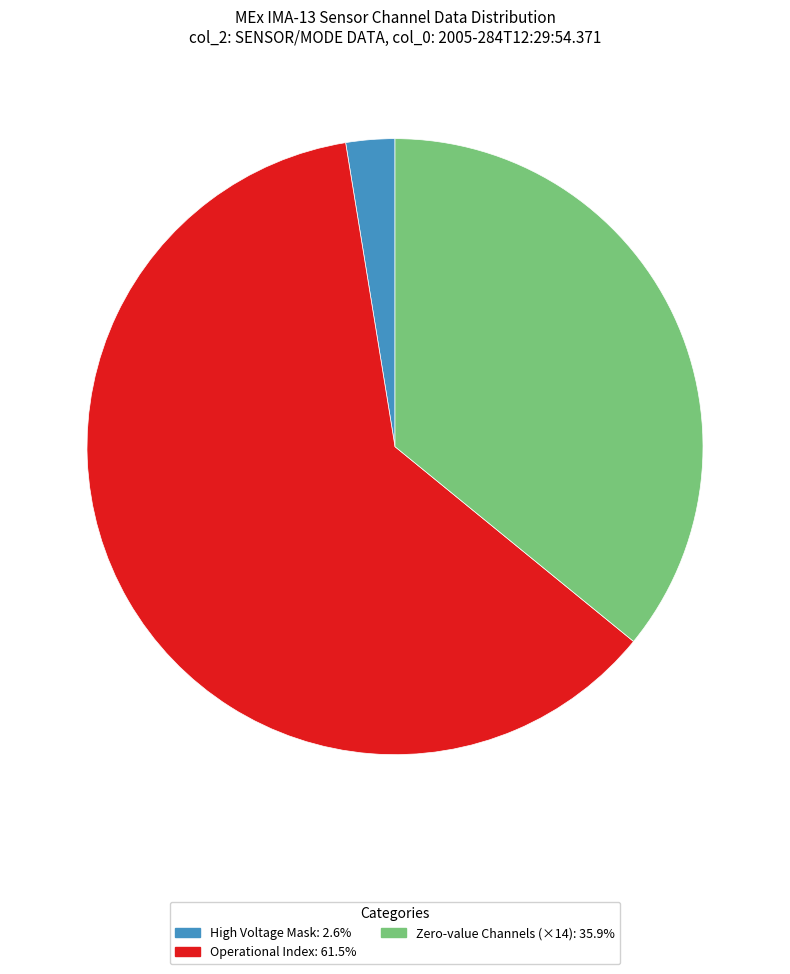

Approximately how many times larger is the value at Zero-value Channels (×14): 35.9% compared to Operational Index: 61.5%?

0.6